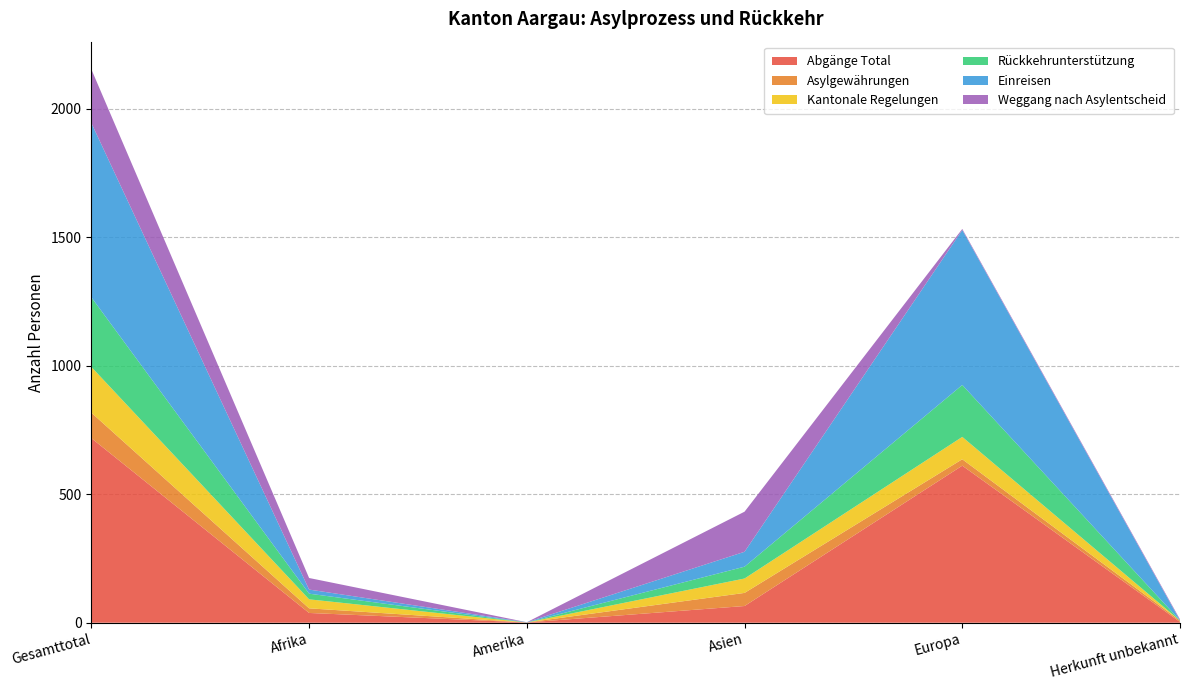

Reading right to left, extract all data points from this chart.

Abgänge Total: Herkunft unbekannt=3	Europa=611	Asien=65	Amerika=1	Afrika=38	Gesamttotal=718
Asylgewährungen: Herkunft unbekannt=5	Europa=25	Asien=51	Amerika=0	Afrika=18	Gesamttotal=99
Kantonale Regelungen: Herkunft unbekannt=0	Europa=87	Asien=56	Amerika=0	Afrika=35	Gesamttotal=178
Rückkehrunterstützung: Herkunft unbekannt=1	Europa=202	Asien=46	Amerika=0	Afrika=22	Gesamttotal=271
Einreisen: Herkunft unbekannt=0	Europa=603	Asien=58	Amerika=1	Afrika=16	Gesamttotal=678
Weggang nach Asylentscheid: Herkunft unbekannt=4	Europa=4	Asien=156	Amerika=0	Afrika=45	Gesamttotal=209